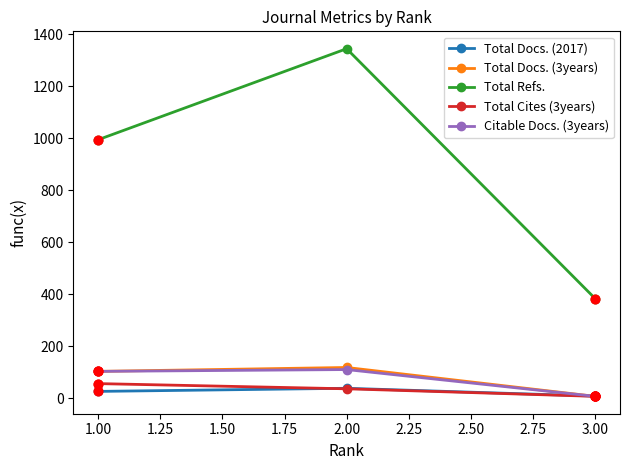

Which series has the widest spread of values?

Total Refs.